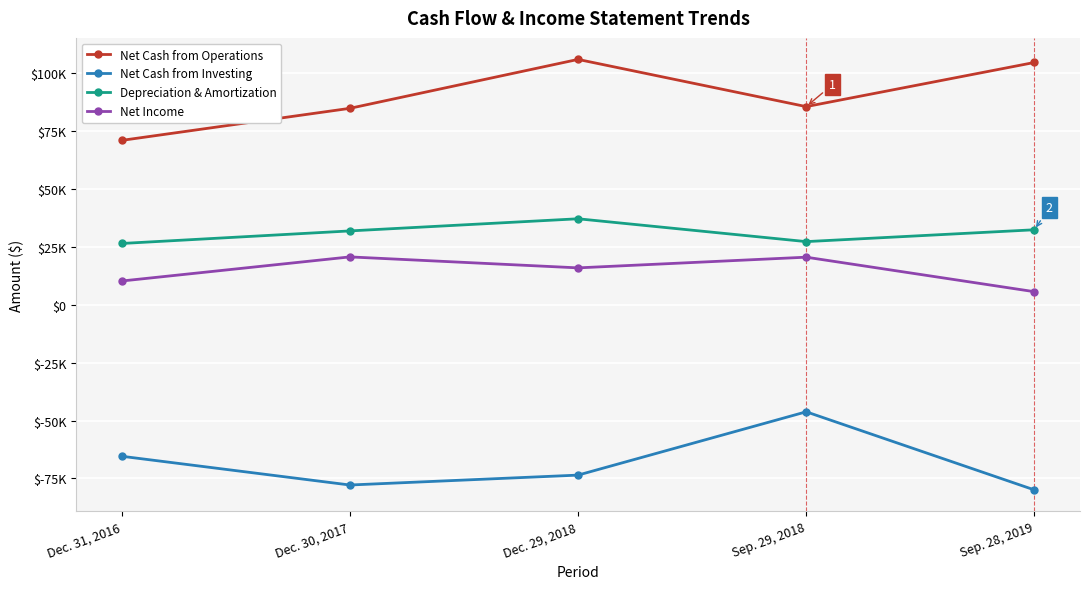

Between Sep. 28, 2019 and Dec. 29, 2018, which is larger?

Dec. 29, 2018